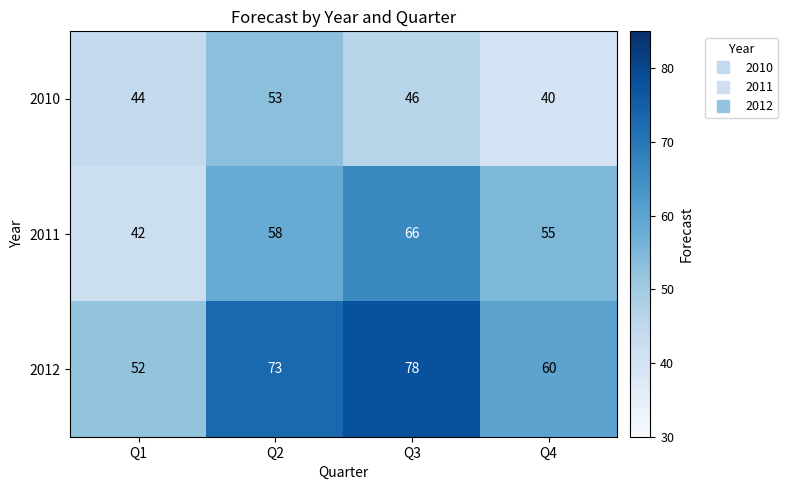

Reading right to left, extract all data points from this chart.

2010: 40	46	53	44
2011: 55	66	58	42
2012: 60	78	73	52